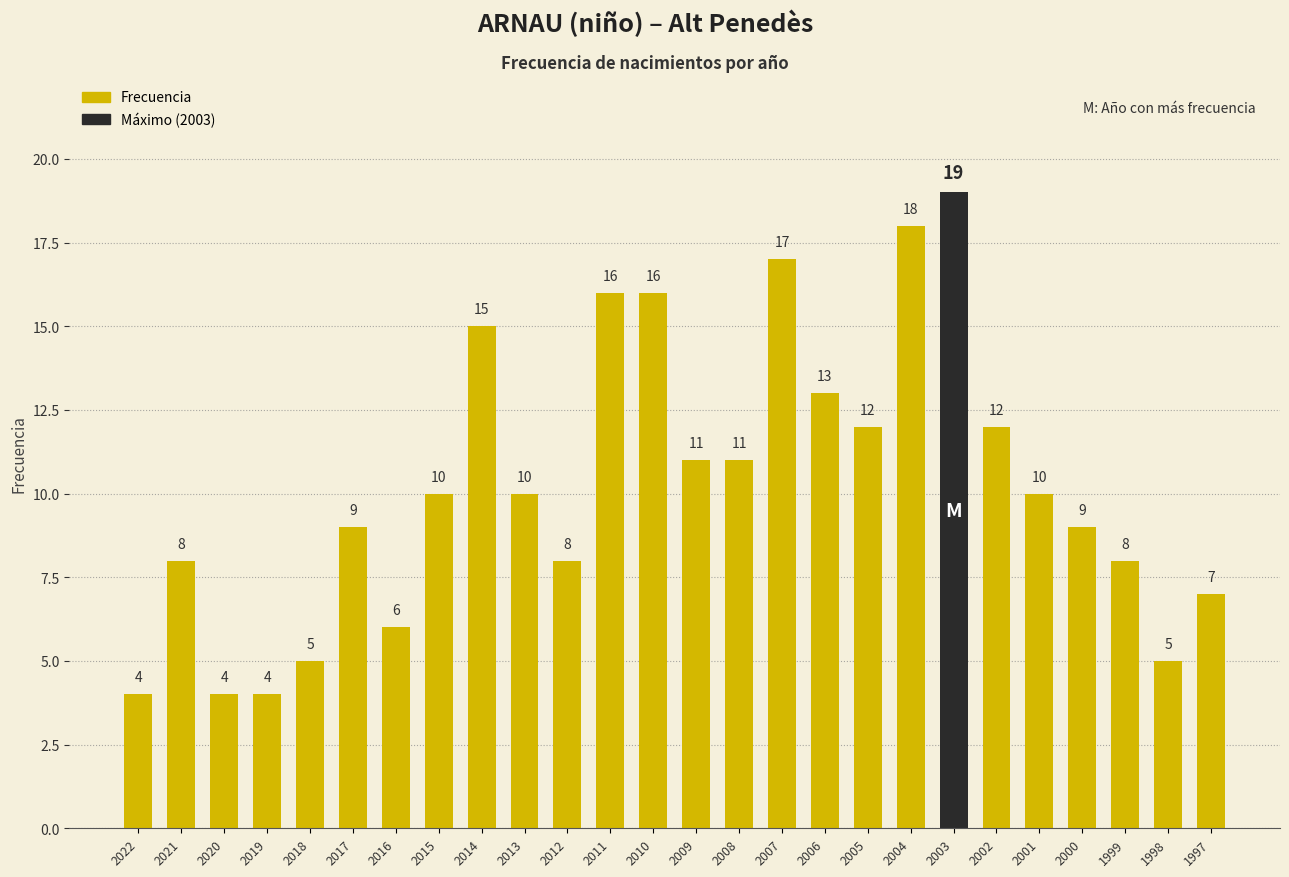

Which has a higher value, 2015 or 2009?

2009